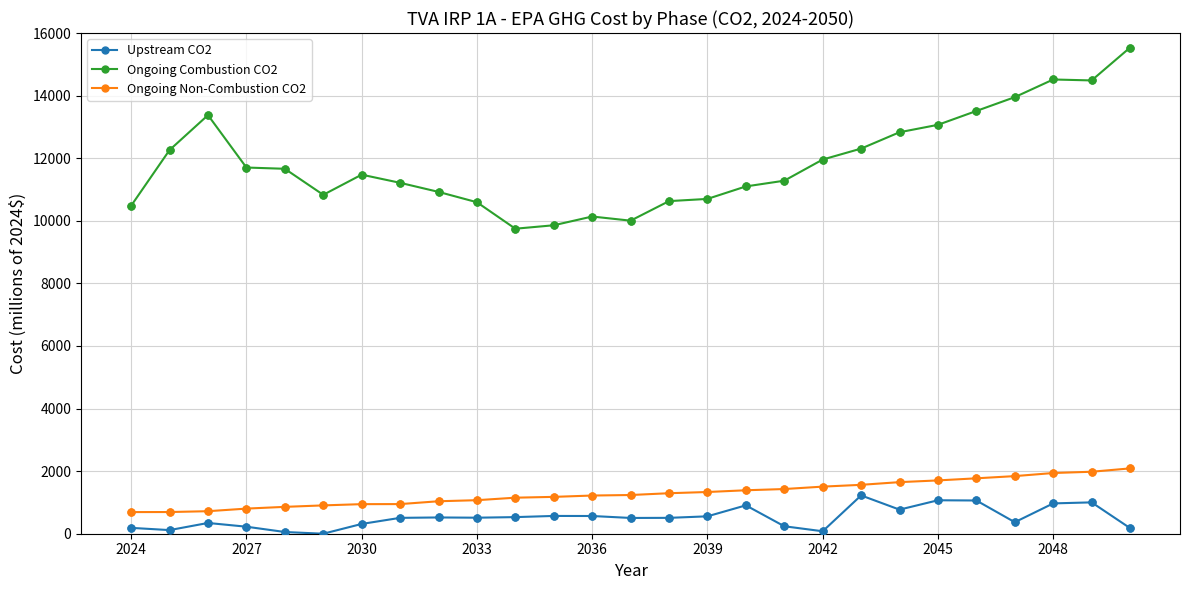

Which series has the largest range (max minus min)?

Ongoing Combustion CO2